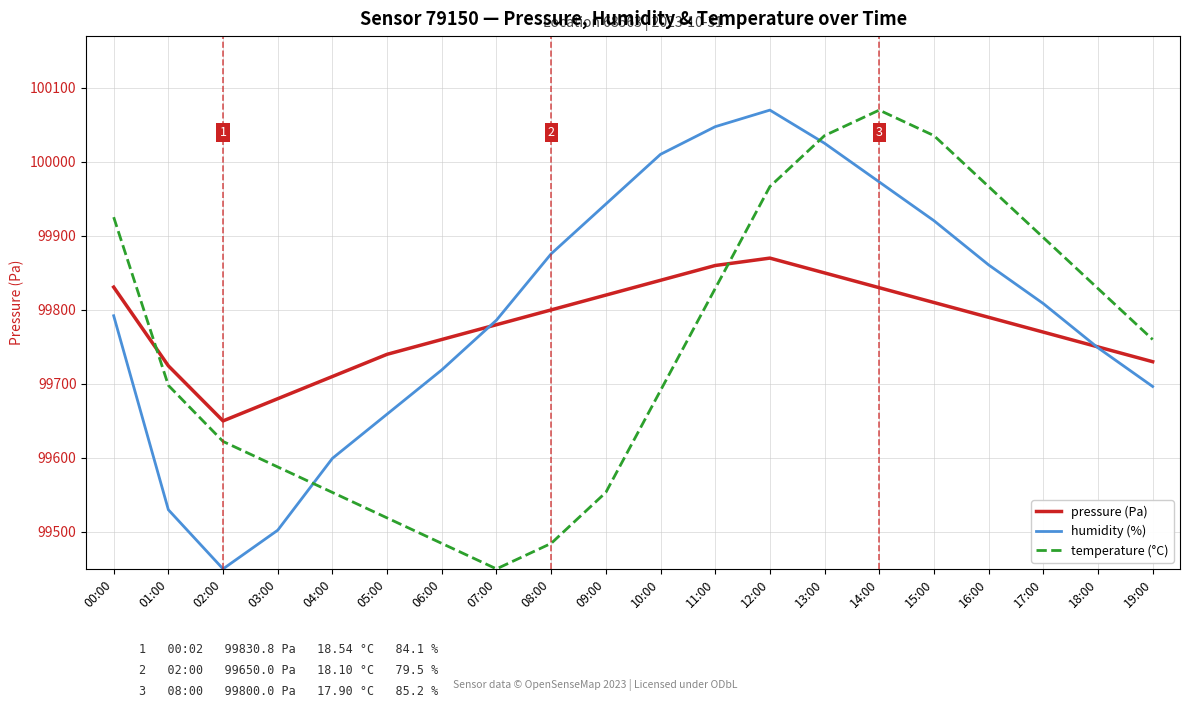

True or false: humidity (%) and temperature (°C) intersect in this chart.

True